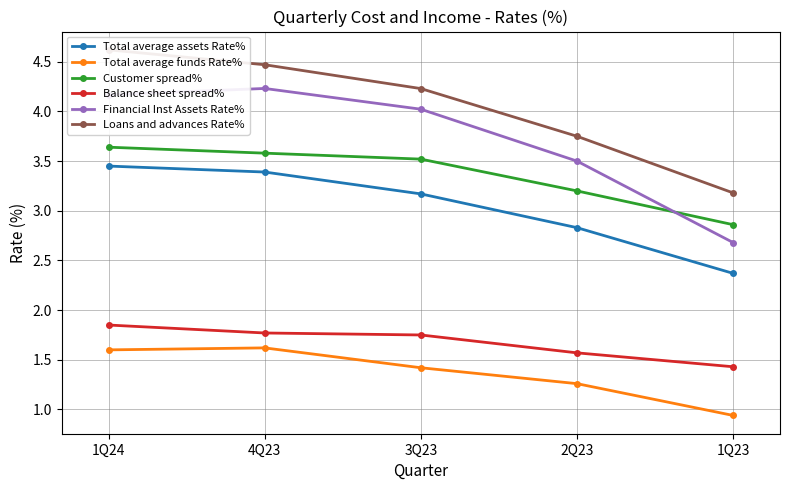

List the labels in order of Loans and advances Rate% value, largest first.

1Q24, 4Q23, 3Q23, 2Q23, 1Q23